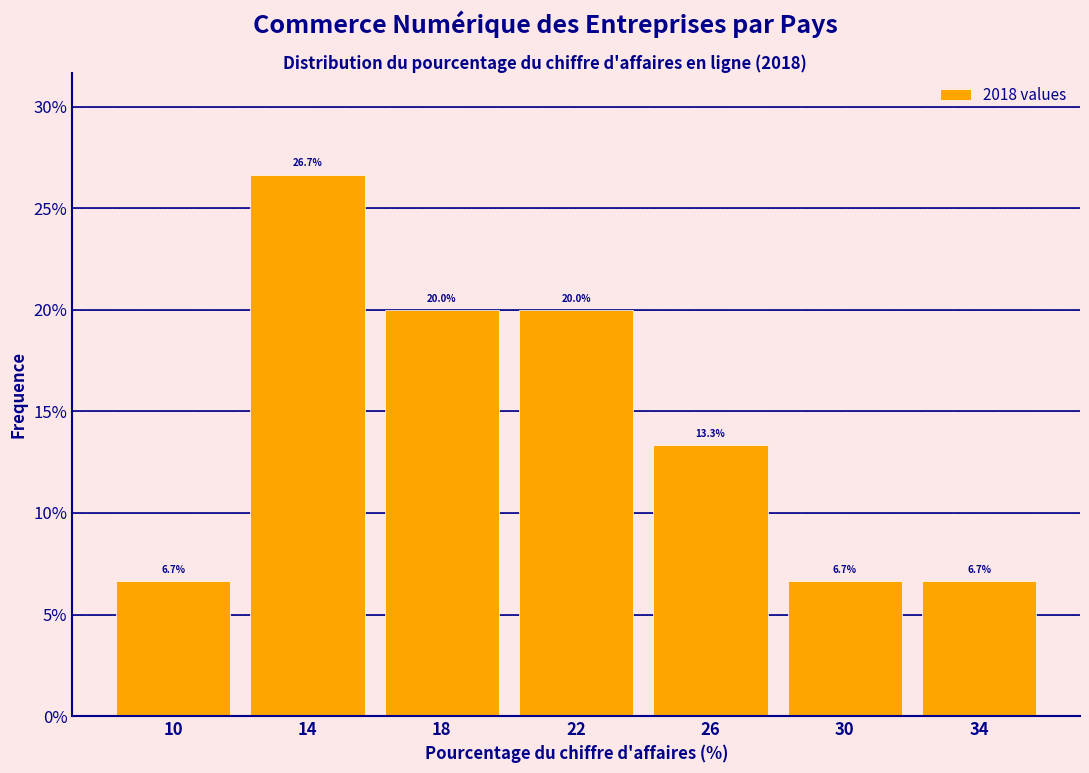

Reading left to right, transcribe this chart: for each bar, give the range it covers on the x-axis and its height.

8 to 12: 6.7
12 to 16: 26.7
16 to 20: 20.0
20 to 24: 20.0
24 to 28: 13.3
28 to 32: 6.7
32 to 36: 6.7